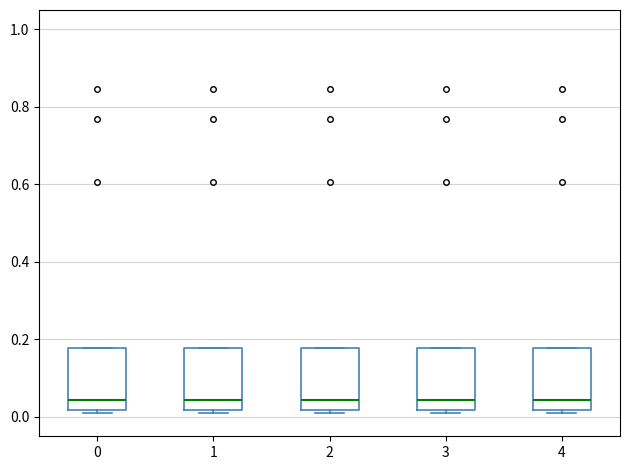

Where does the median line of the box at x = 4 sit on the y-axis? The values are not printed on the chart, so give them approximately, as read against the axis.

0.04